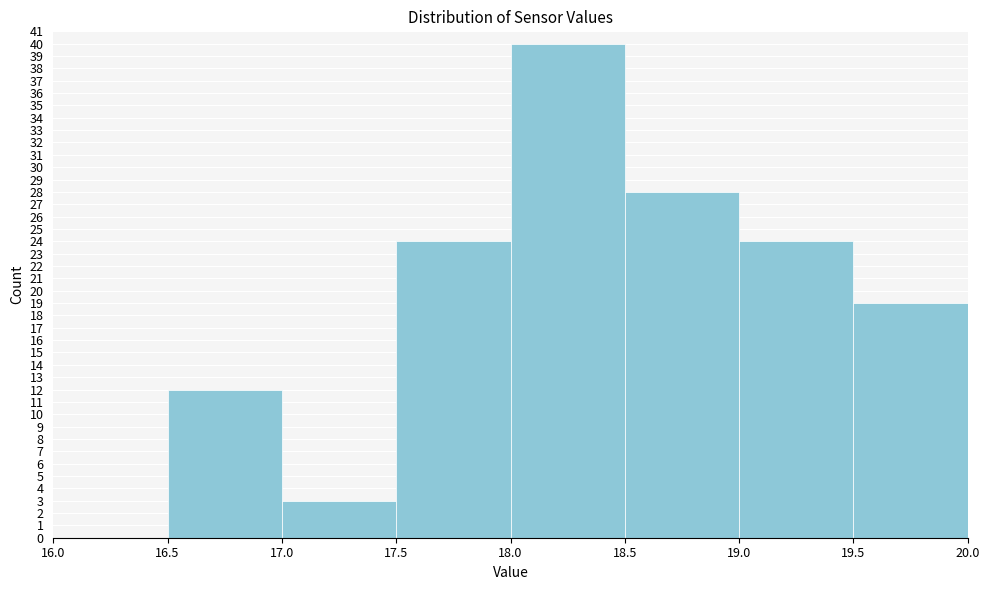

Over which range of the x-axis is the bar tallest?

18.0 to 18.5